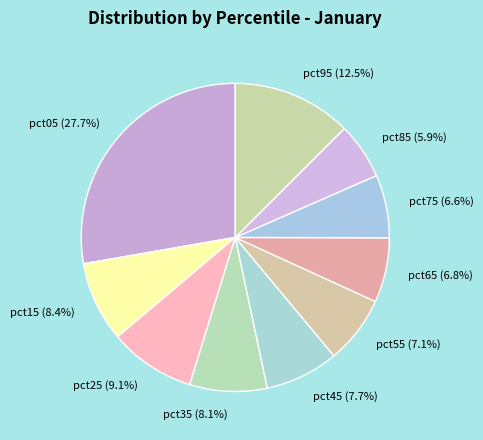

Which category has the smallest portion of the pie?

pct85